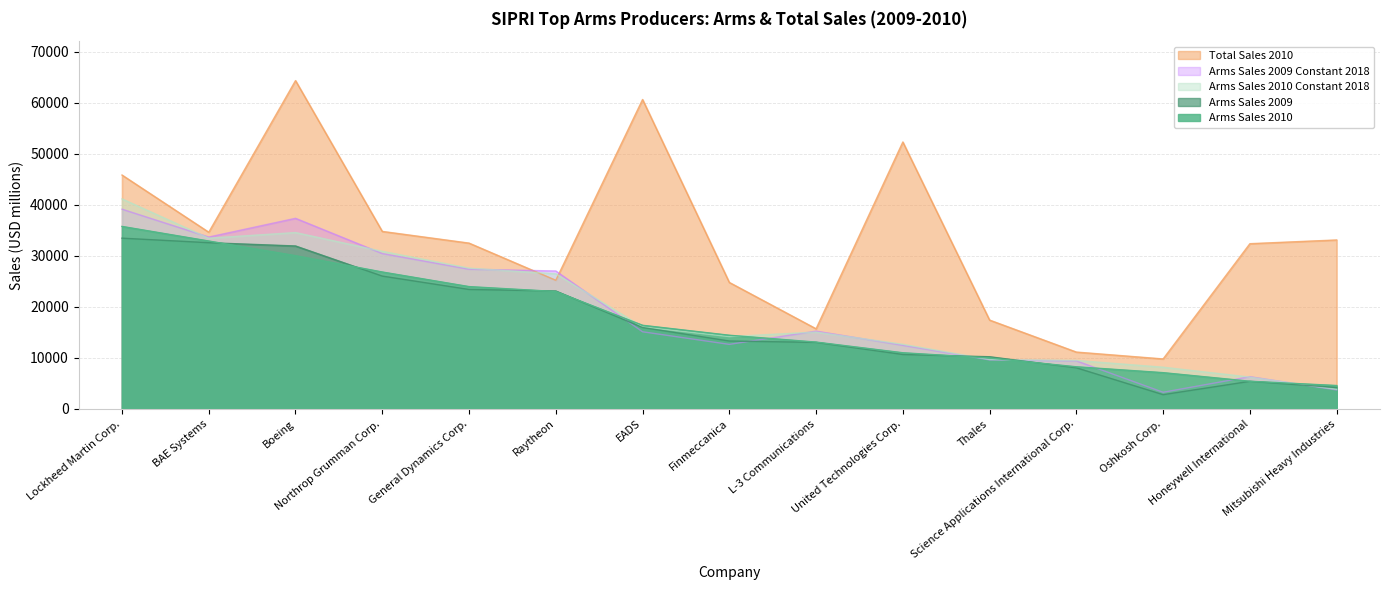

Which series changed the most between Raytheon and L-3 Communications?

Arms Sales 2009 Constant 2018